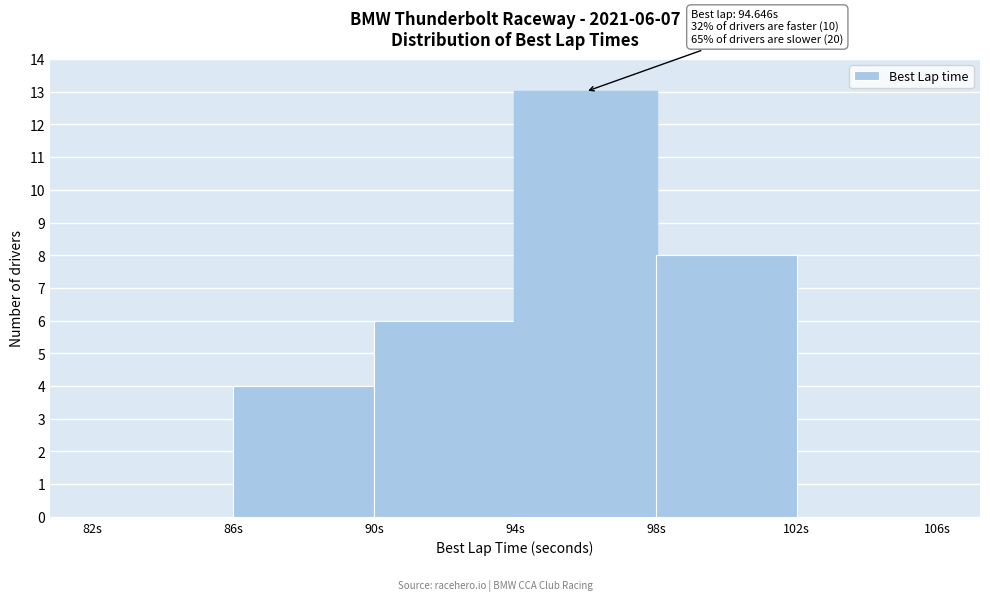

Over which range of the x-axis is the bar tallest?

94 to 98